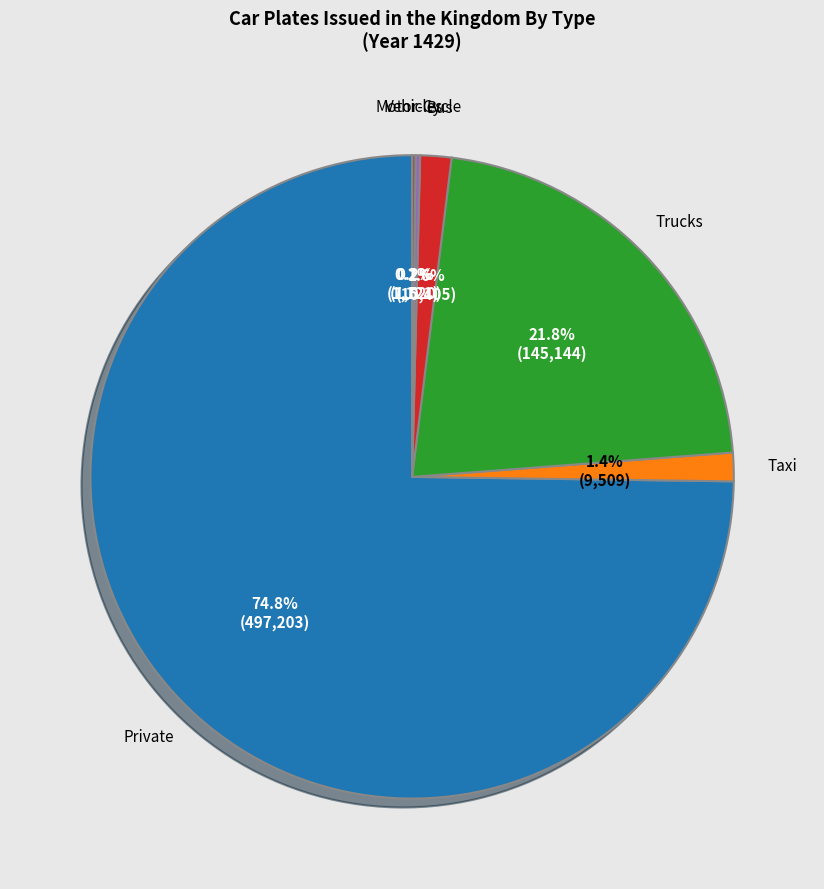

Is the sum of Taxi and Private greater than half?

Yes